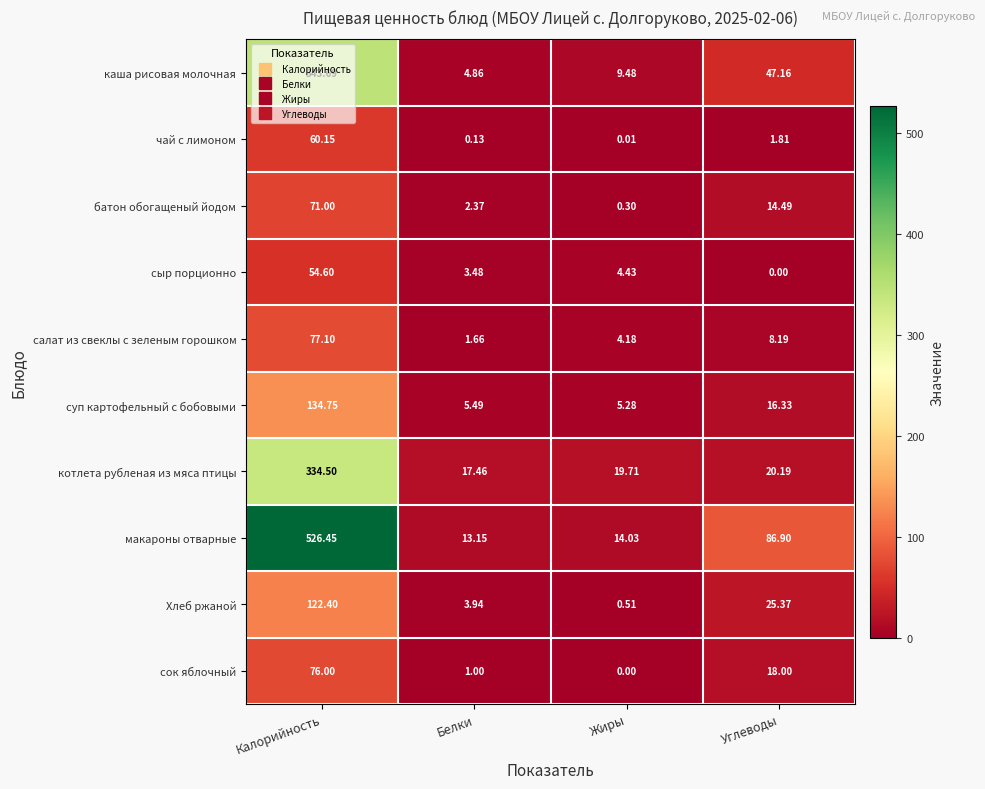

At which label does суп картофельный с бобовыми reach its minimum?

Жиры